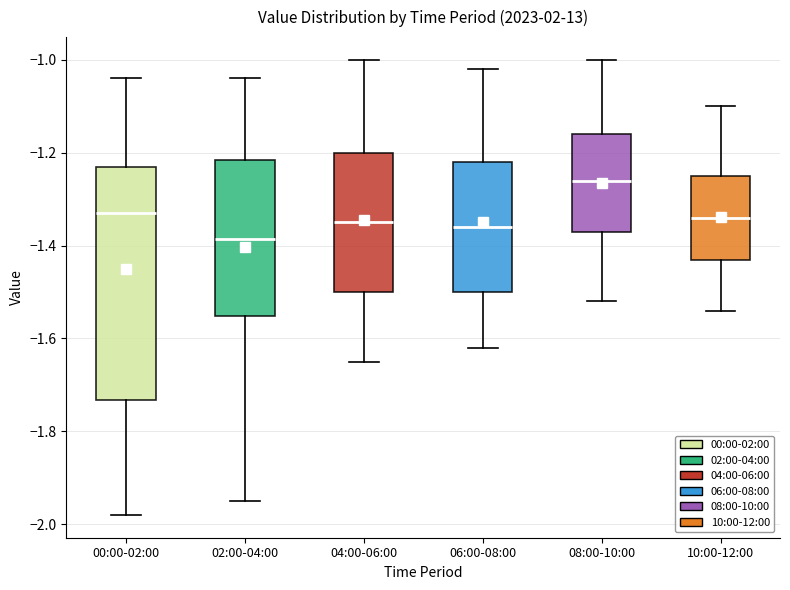

Reading left to right, read every box against the y-axis: the position of its median line, the range the box covers, and the ends of its whiskers. The values are not printed on the chart, so give them approximately, as read against the axis.

00:00-02:00: median -1.32, box -1.74 to -1.22, whiskers -1.98 to -1.04
02:00-04:00: median -1.38, box -1.56 to -1.22, whiskers -1.94 to -1.04
04:00-06:00: median -1.34, box -1.50 to -1.20, whiskers -1.64 to -1.00
06:00-08:00: median -1.36, box -1.50 to -1.22, whiskers -1.62 to -1.02
08:00-10:00: median -1.26, box -1.36 to -1.16, whiskers -1.52 to -1.00
10:00-12:00: median -1.34, box -1.42 to -1.24, whiskers -1.54 to -1.10